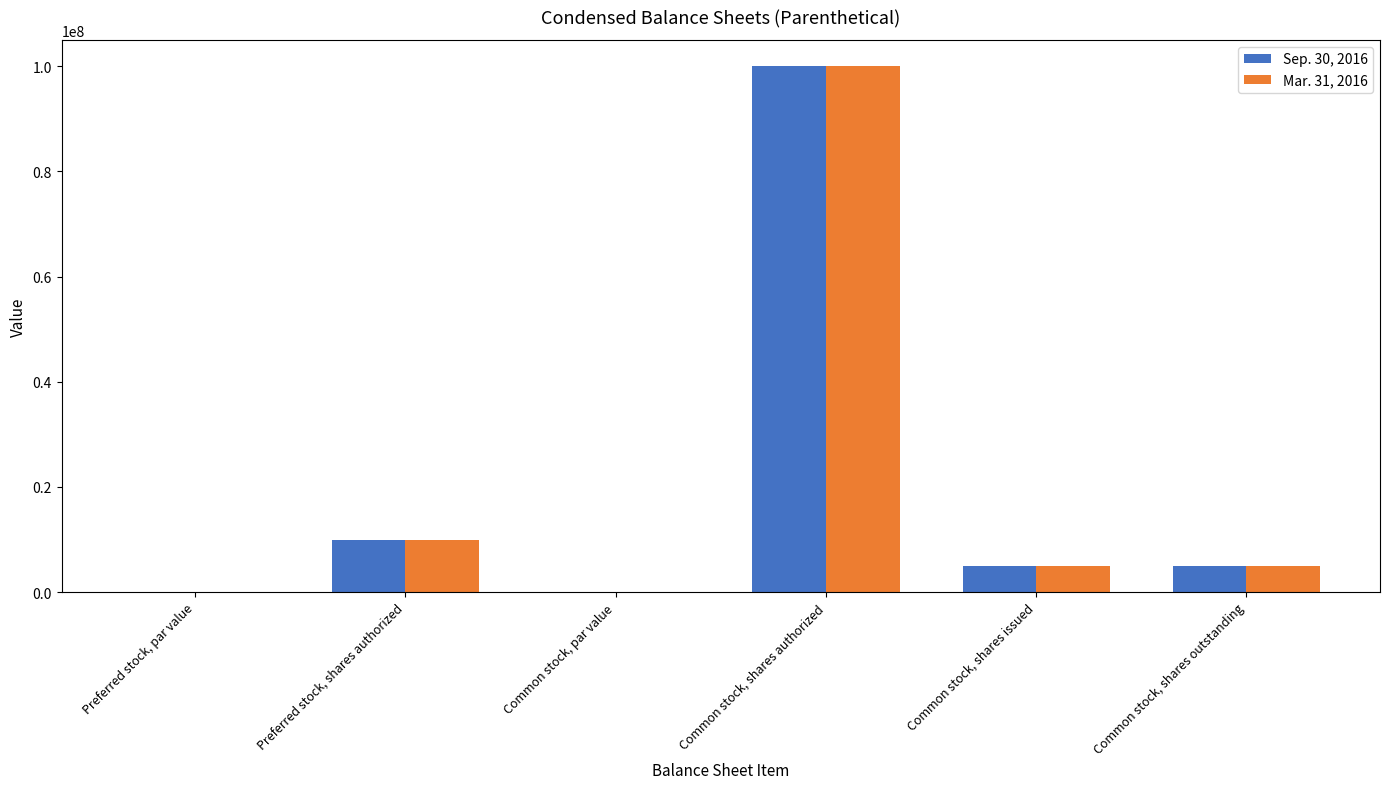

What is the maximum value for Sep. 30, 2016?

100000000.0